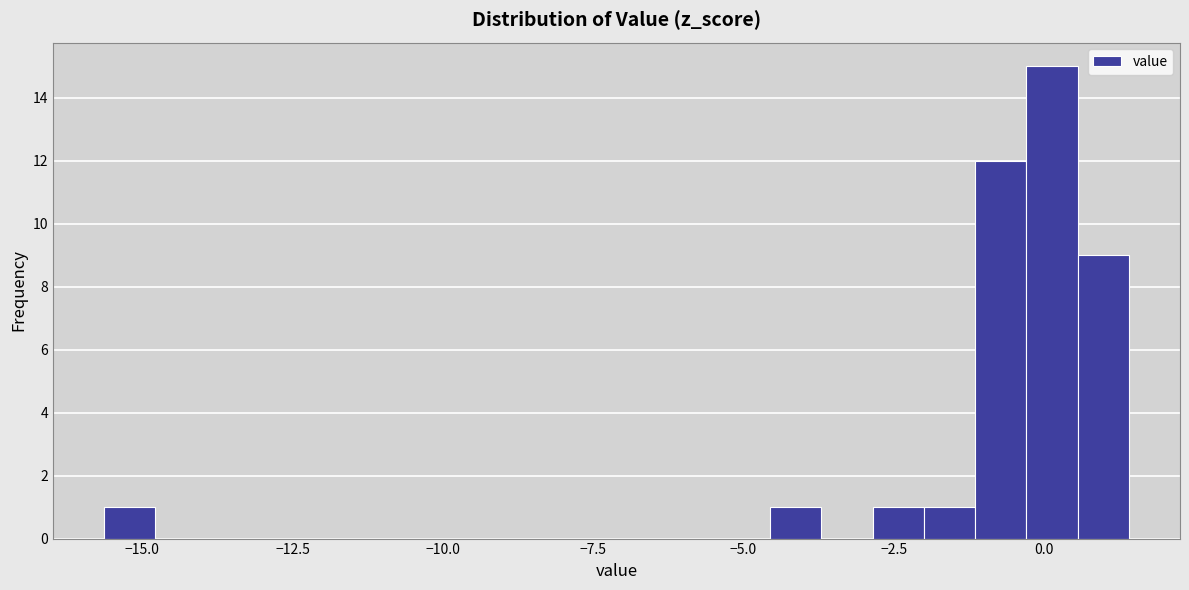

Read against the x-axis, roughly where is the centre of the tallest bar?

0.0